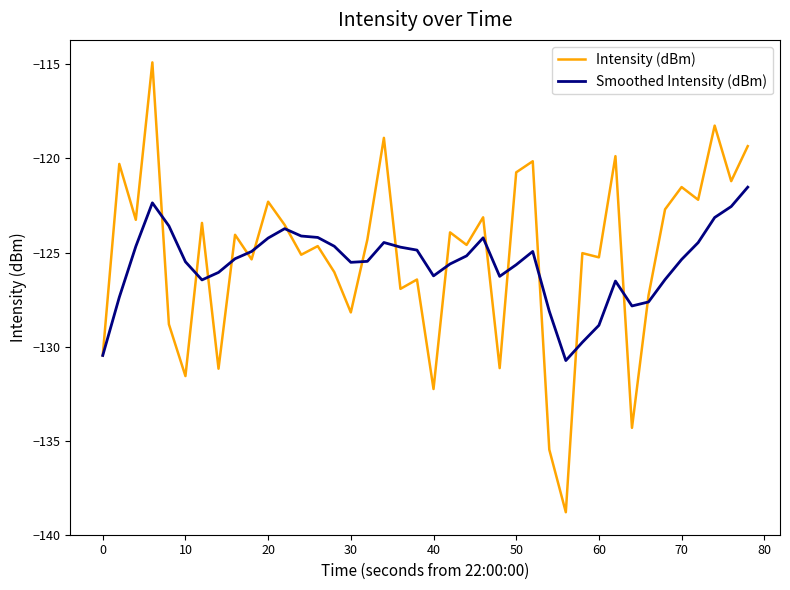

Which series has the largest range (max minus min)?

Intensity (dBm)